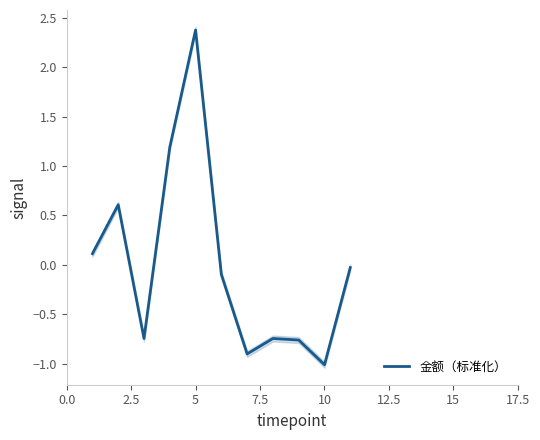

The 金额（标准化） series shows -0.4 at 10. True or false?

False